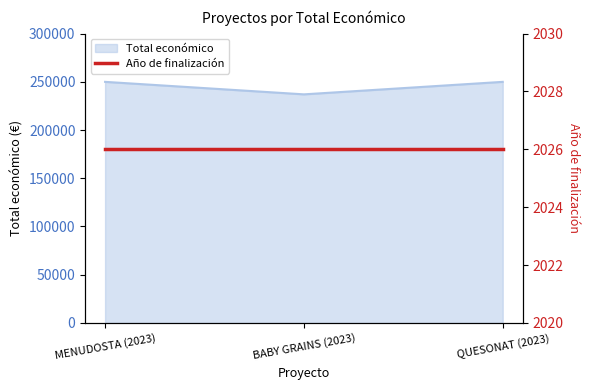

Rank the categories by value from lowest to highest.

BABY GRAINS (2023), MENUDOSTA (2023), QUESONAT (2023)